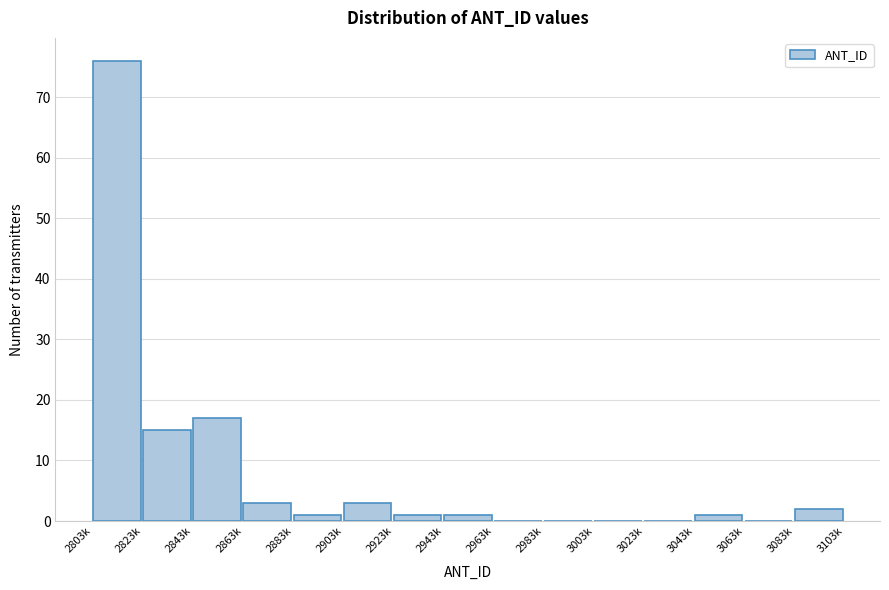

Reading left to right, transcribe all the data shown in this chart.

2803k=76	2823k=15	2843k=17	2863k=3	2883k=1	2903k=3	2923k=1	2943k=1	2963k=0	2983k=0	3003k=0	3023k=0	3043k=1	3063k=0	3083k=2